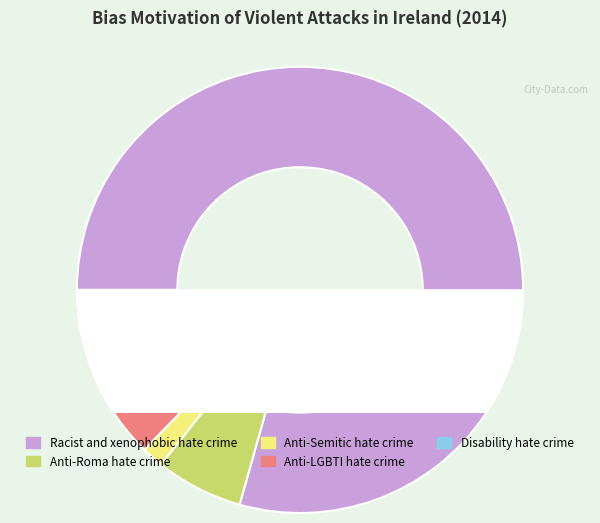

Is there any slice that represents more than half of the pie?

Yes